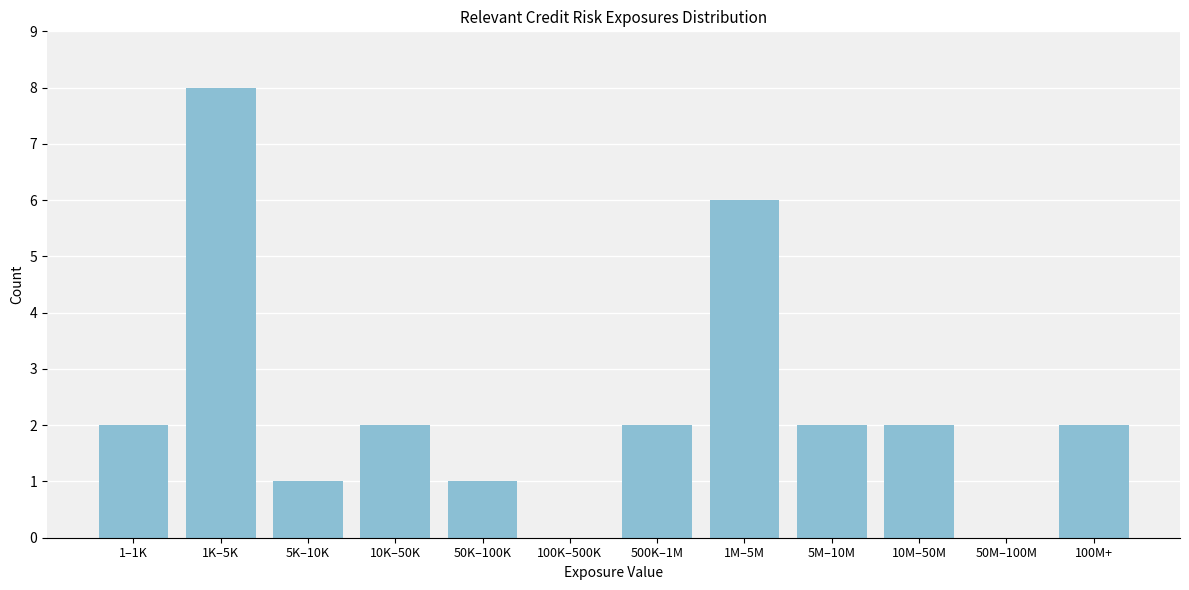

Reading left to right, what are all the values shown in this chart?

1–1K=2	1K–5K=8	5K–10K=1	10K–50K=2	50K–100K=1	100K–500K=0	500K–1M=2	1M–5M=6	5M–10M=2	10M–50M=2	50M–100M=0	100M+=2